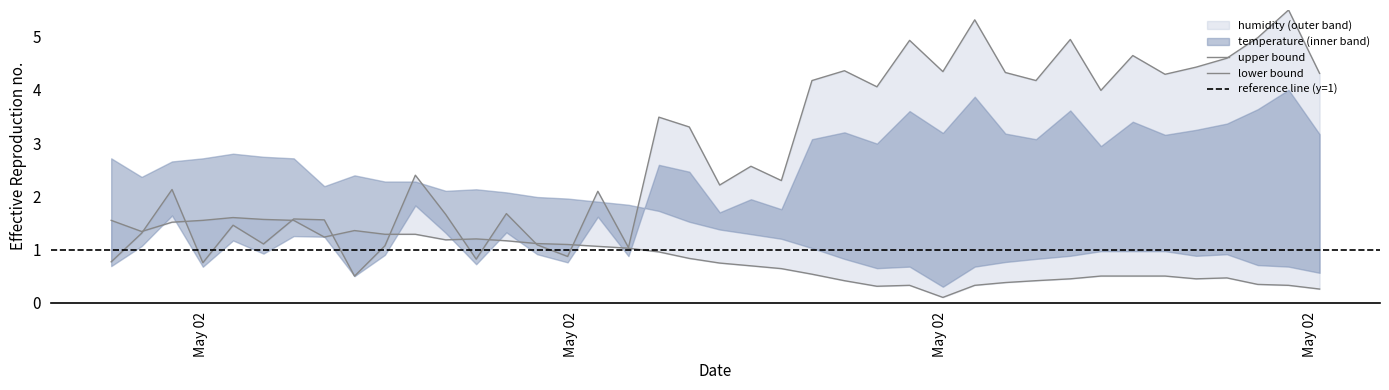

What is the label of the 2nd point from the left?

May 02